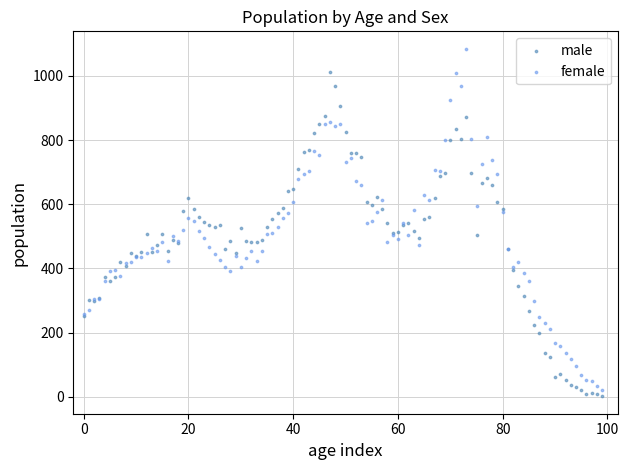

Which series contains the lowest Y value?

male